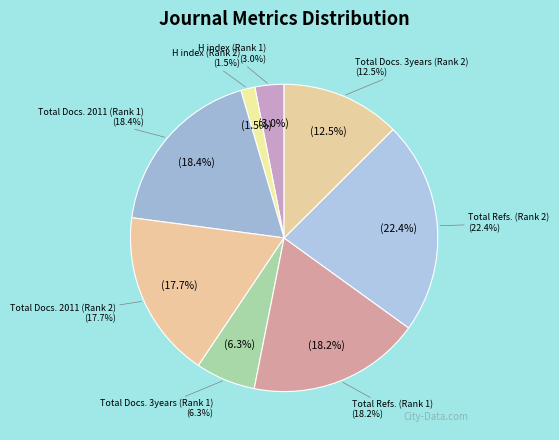

How many slices are in this pie chart?

8